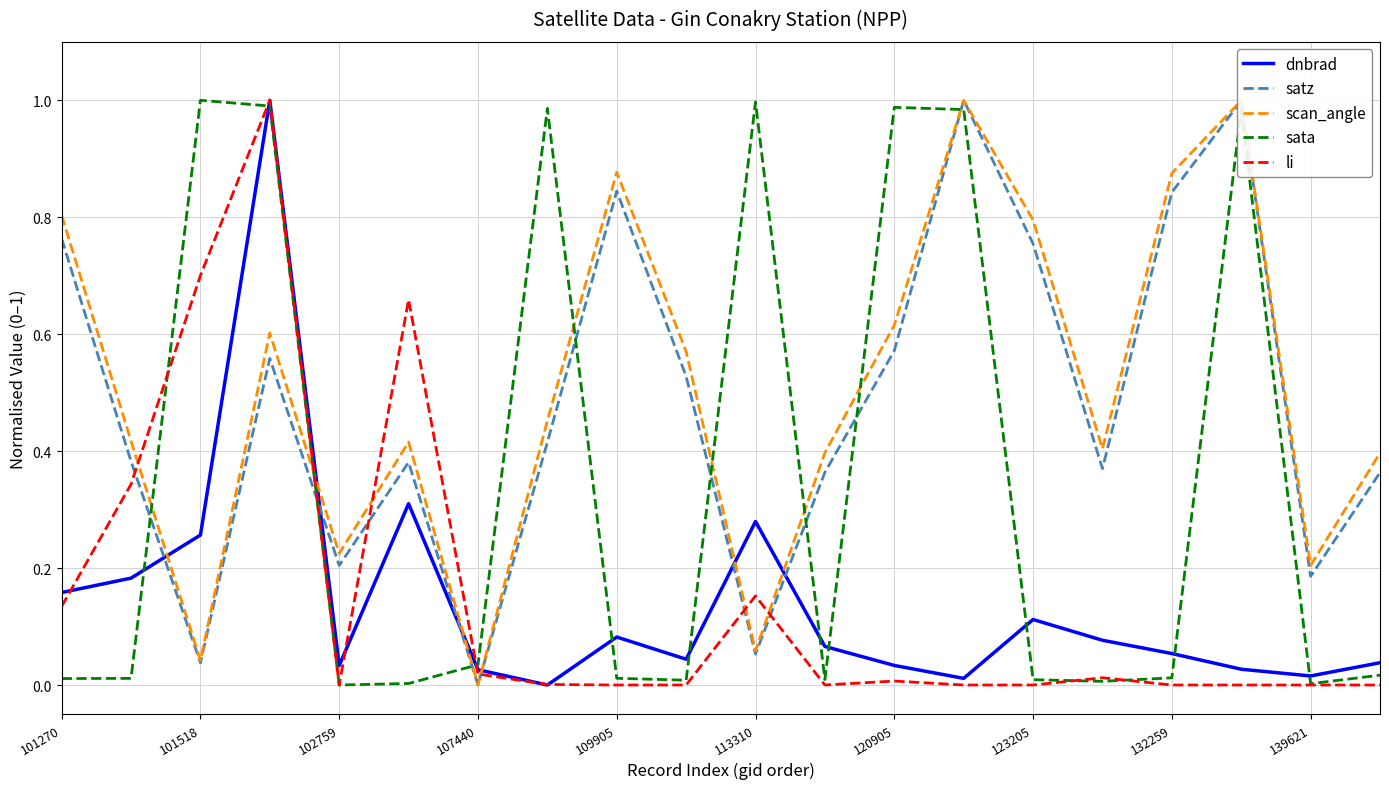

Which series ends up on top after the final intersection of sata and satz?

satz